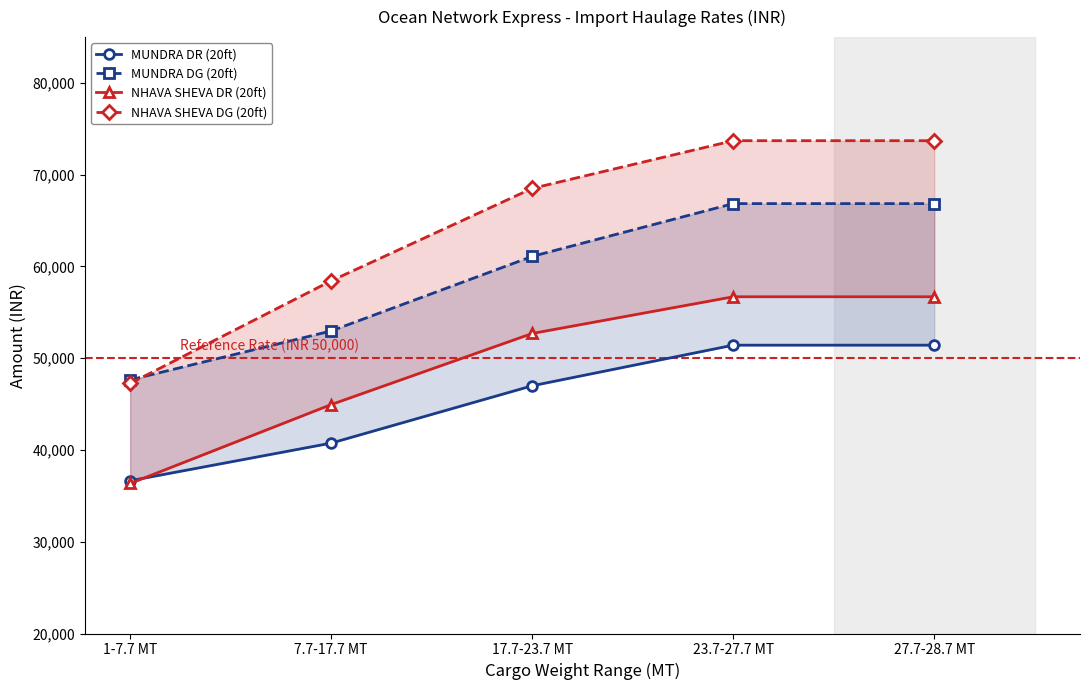

Reading left to right, what are all the values shown in this chart?

MUNDRA DR (20ft): 36650	40750	47000	51425	51425
MUNDRA DG (20ft): 47645	52975	61100	66853	66853
NHAVA SHEVA DR (20ft): 36350	44950	52700	56700	56700
NHAVA SHEVA DG (20ft): 47255	58435	68510	73710	73710